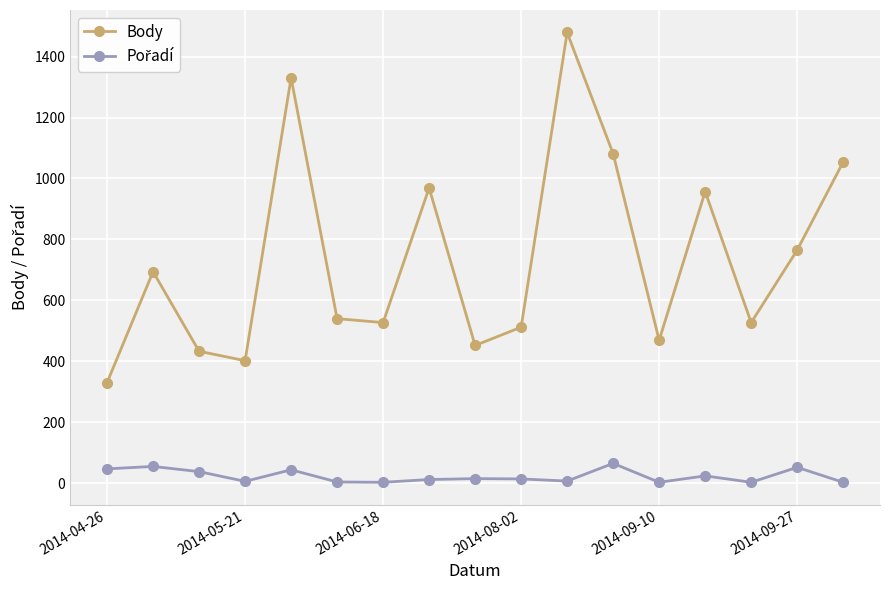

What is the maximum value shown in the chart?

1479